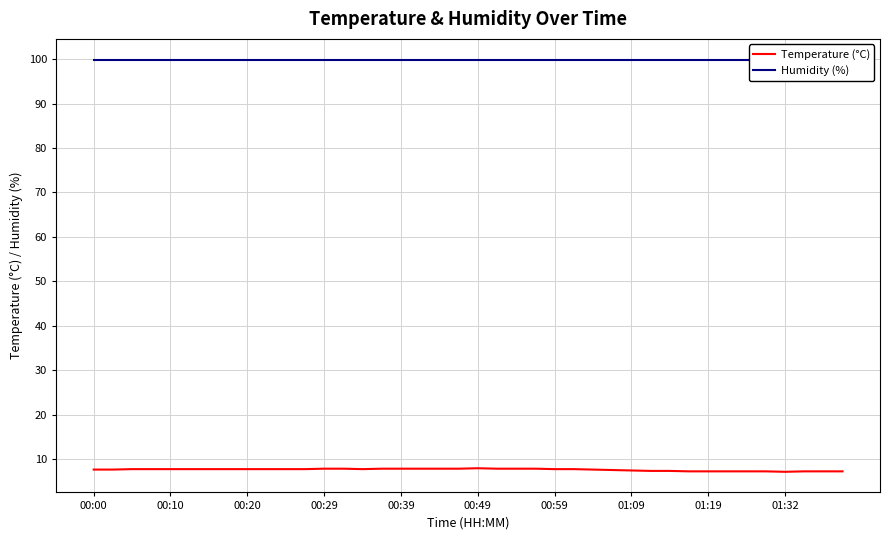

What is the greatest value displayed?

99.9